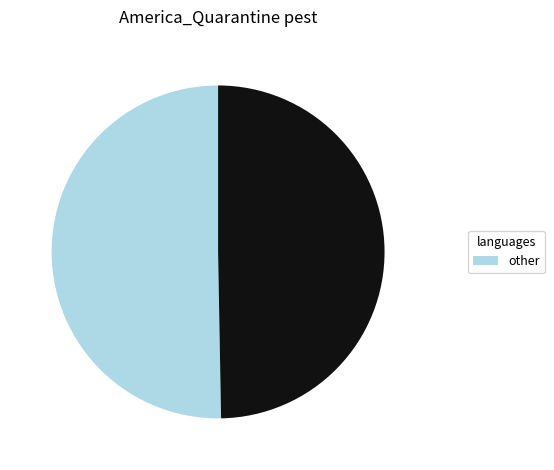

Does any single category account for the majority?

Yes